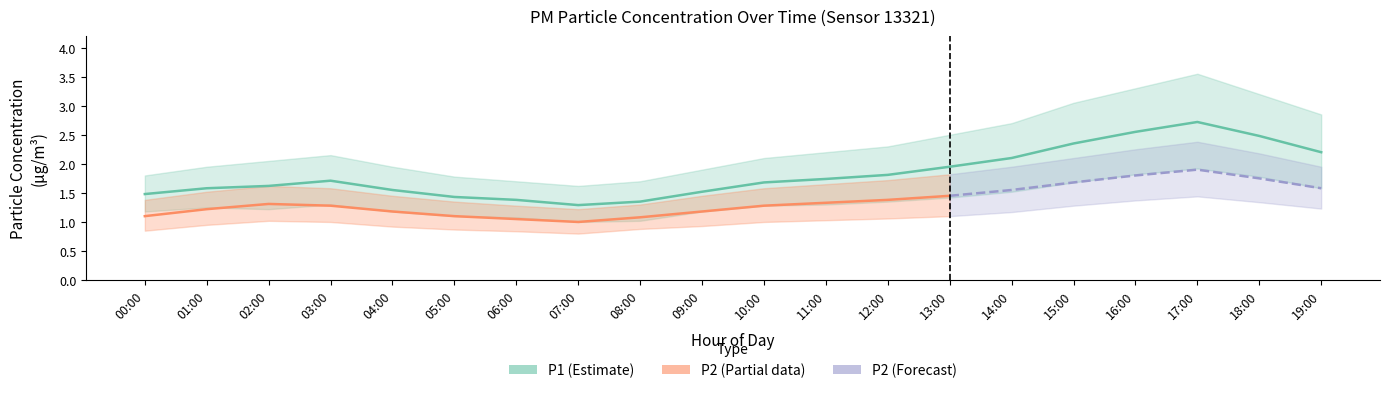

What is the label of the 6th point from the left?

05:00